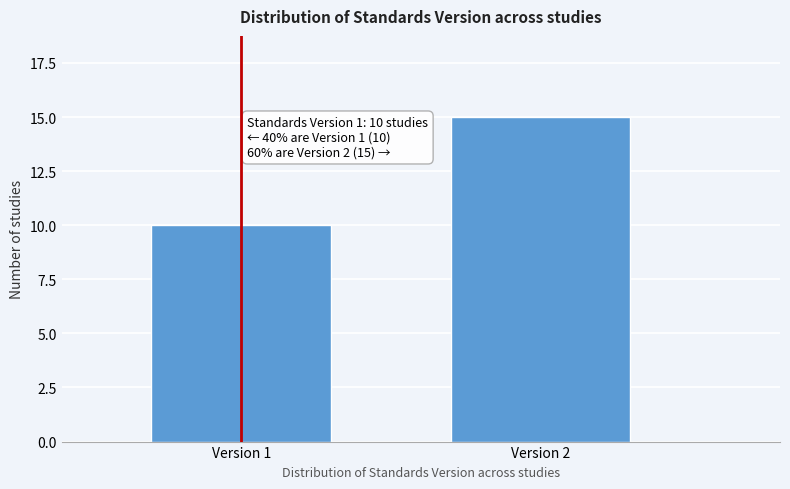

Reading right to left, what are all the values shown in this chart?

Version 2=15	Version 1=10